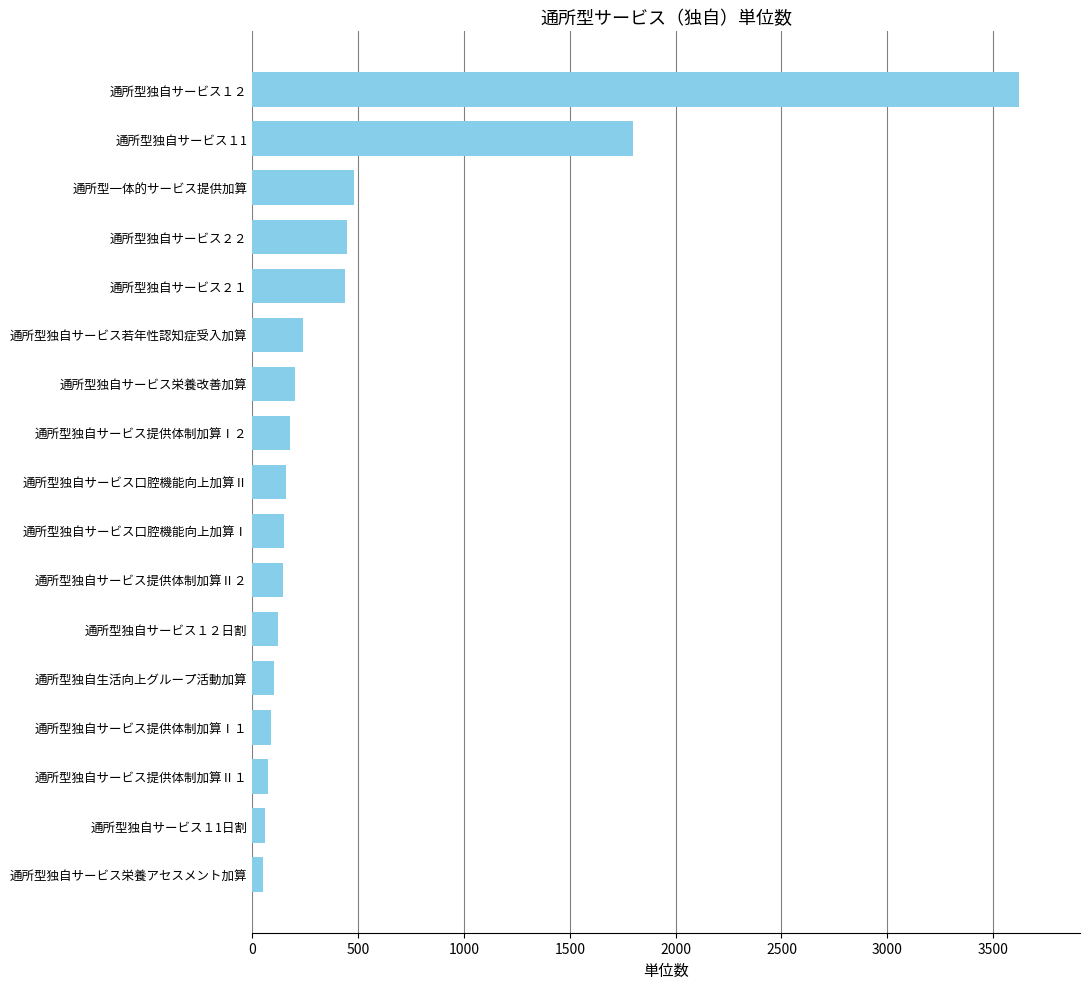

Approximately how many times larger is the value at 通所型独自サービス１1 compared to 通所型独自サービス栄養改善加算?

9.0